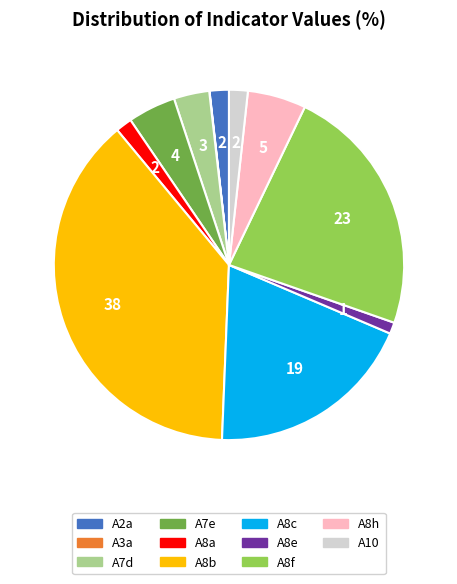

What is the largest slice in the pie chart?

A8b